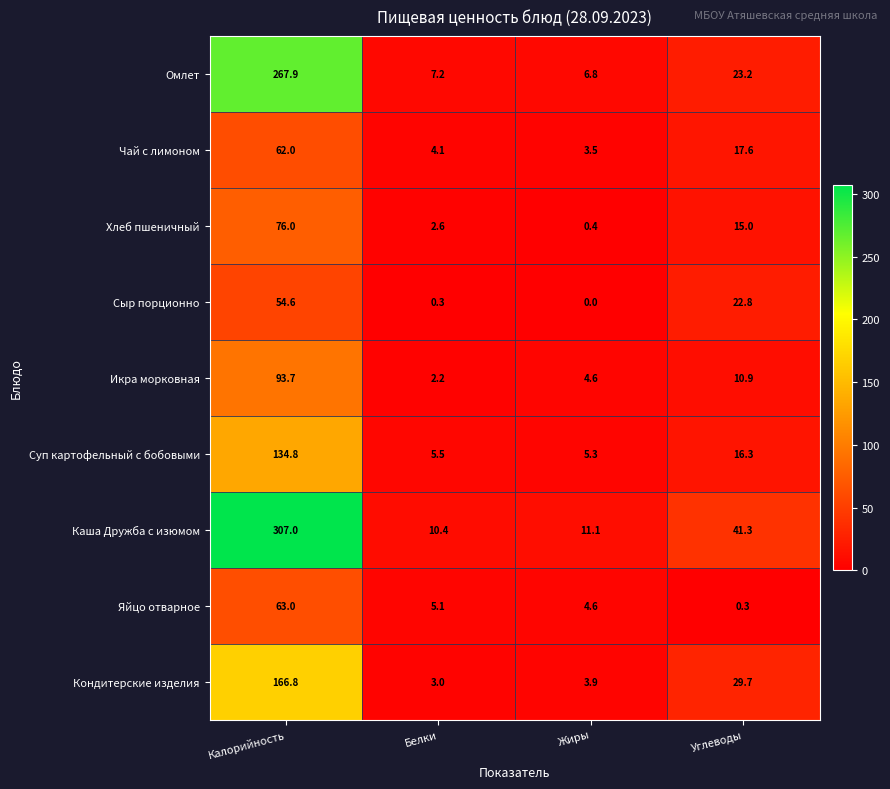

What is the difference between the second highest and second lowest values in the Яйцо отварное series?

0.5